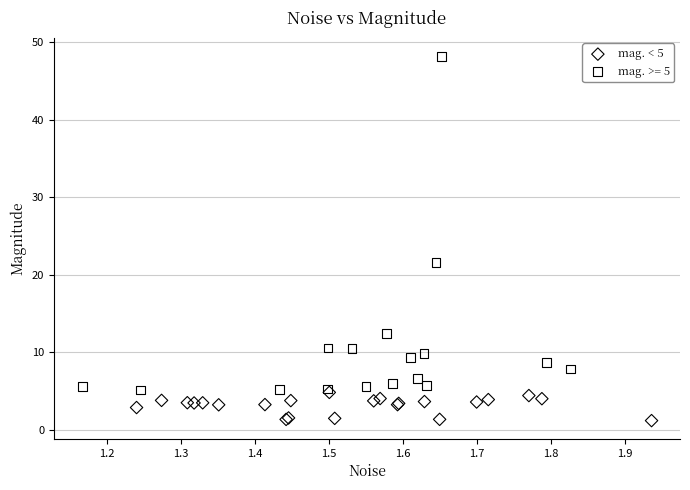

Which series has the largest Y range (max minus min)?

mag. >= 5